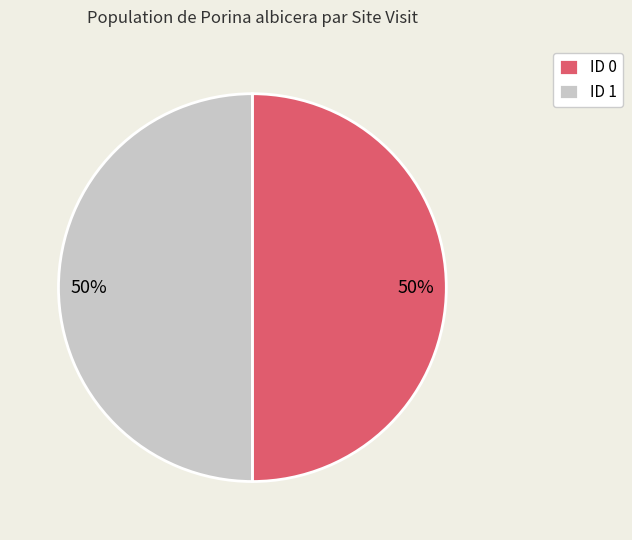

To the nearest percent, what percentage of the pie is ID 0?

50%